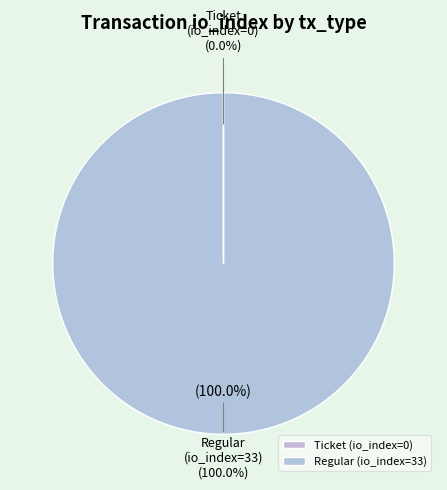

What percentage is NOT represented by Ticket (io_index=0)?

100.0%